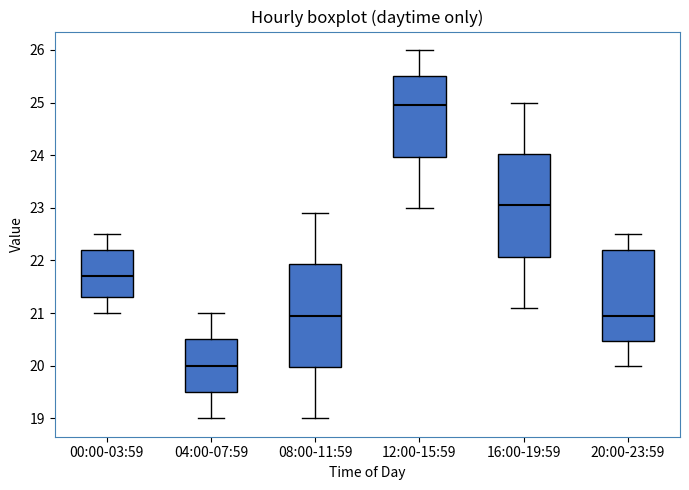

Reading left to right, read every box against the y-axis: the position of its median line, the range the box covers, and the ends of its whiskers. The values are not printed on the chart, so give them approximately, as read against the axis.

00:00-03:59: median 21.7, box 21.3 to 22.2, whiskers 21.0 to 22.5
04:00-07:59: median 20.0, box 19.5 to 20.5, whiskers 19.0 to 21.0
08:00-11:59: median 21.0, box 20.0 to 21.9, whiskers 19.0 to 22.9
12:00-15:59: median 25.0, box 24.0 to 25.5, whiskers 23.0 to 26.0
16:00-19:59: median 23.1, box 22.1 to 24.0, whiskers 21.1 to 25.0
20:00-23:59: median 21.0, box 20.5 to 22.2, whiskers 20.0 to 22.5